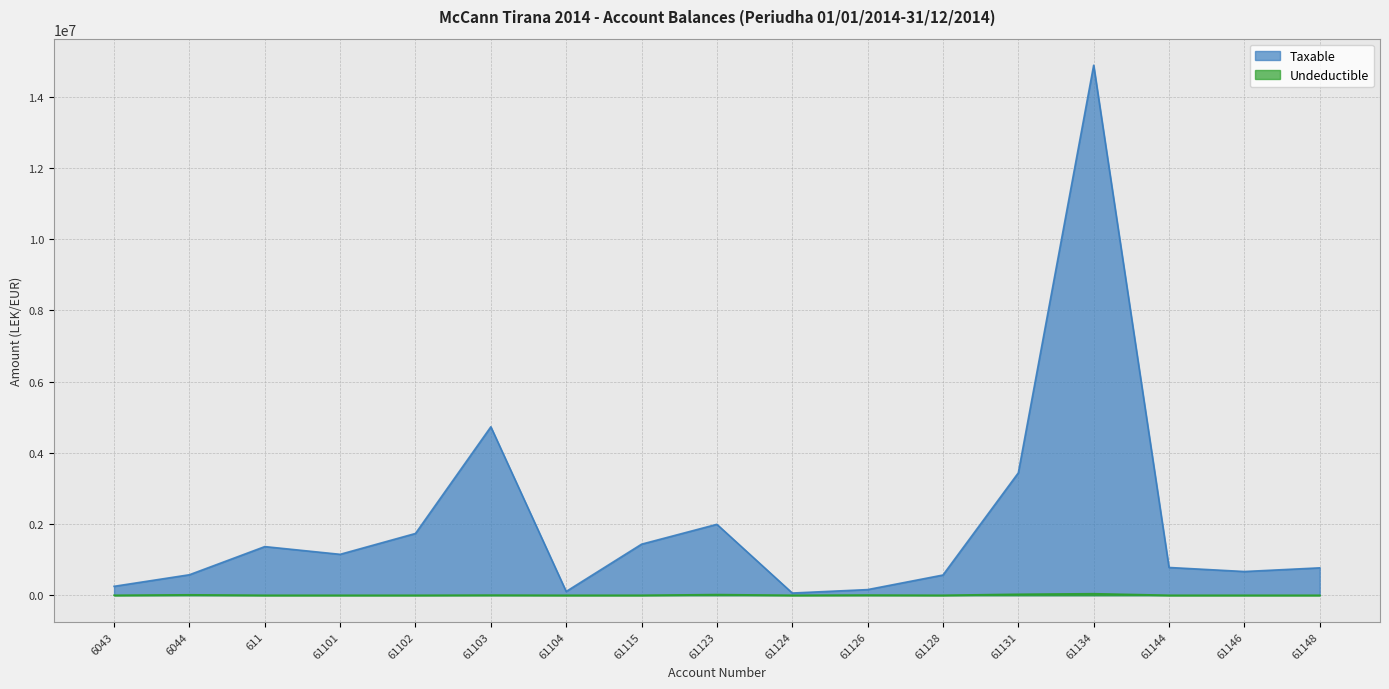

Between 611 and 61144, which series saw the biggest shift?

Taxable